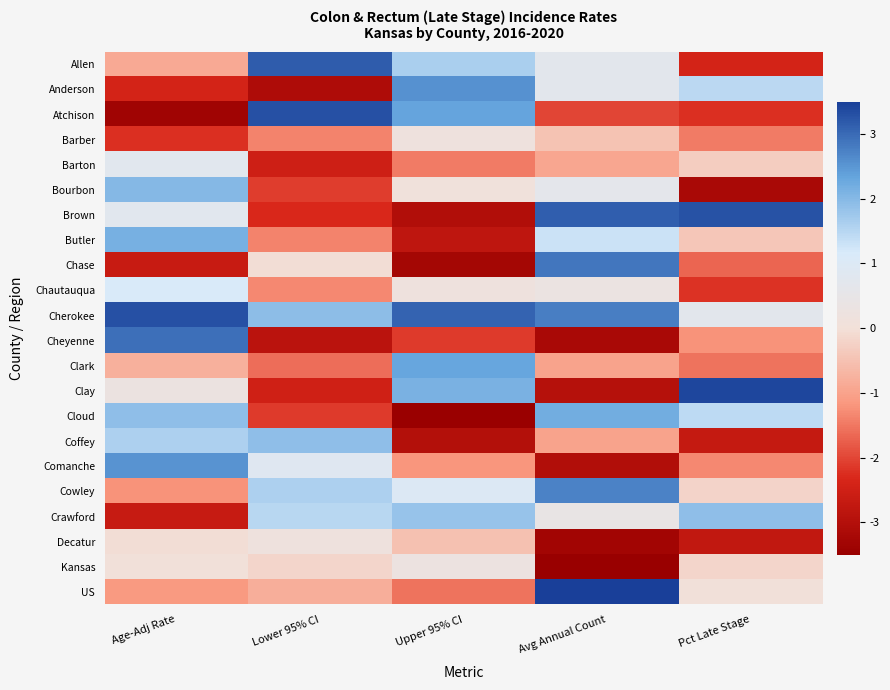

Rank the series at Age-Adj Rate from lowest to highest value.

Atchison, Crawford, Chase, Anderson, Barber, Cowley, US, Allen, Clark, Decatur, Kansas, Clay, Brown, Barton, Chautauqua, Coffey, Cloud, Bourbon, Butler, Comanche, Cheyenne, Cherokee